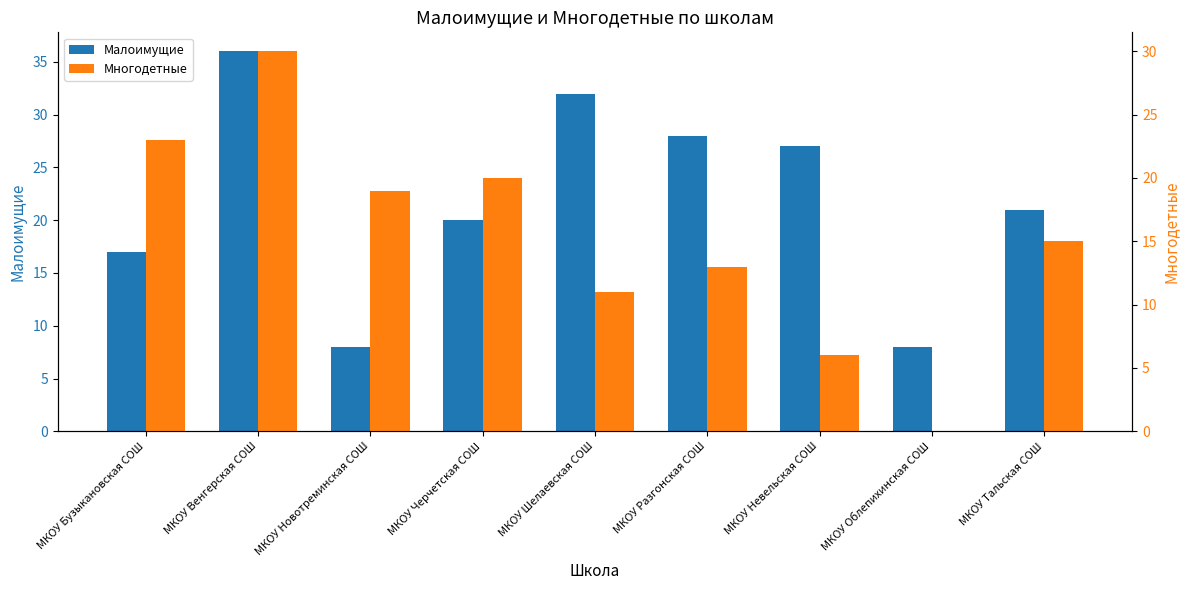

What is the sum of all Многодетные values?

137